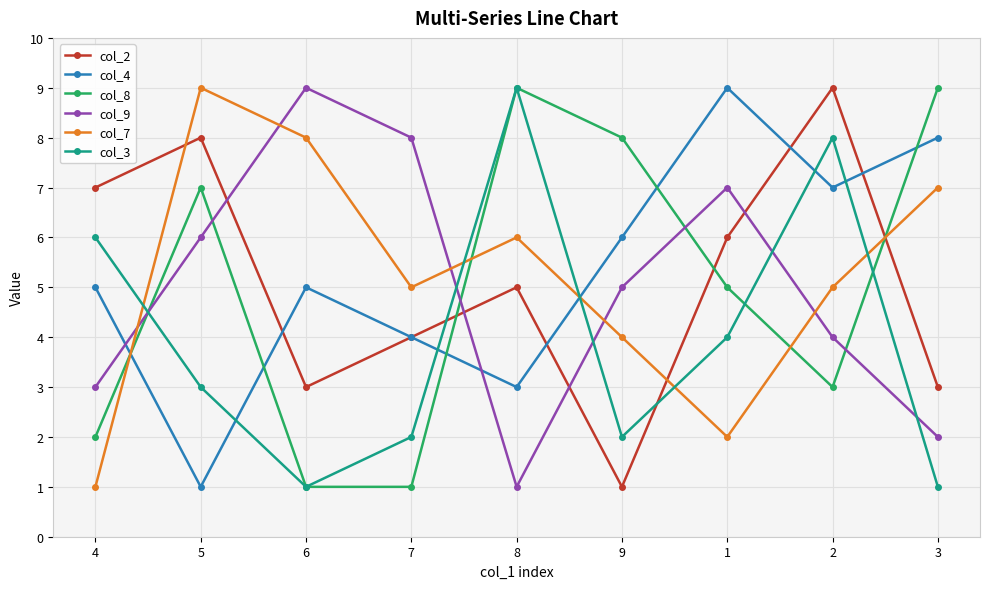

Where is the first local minimum for col_4?

5